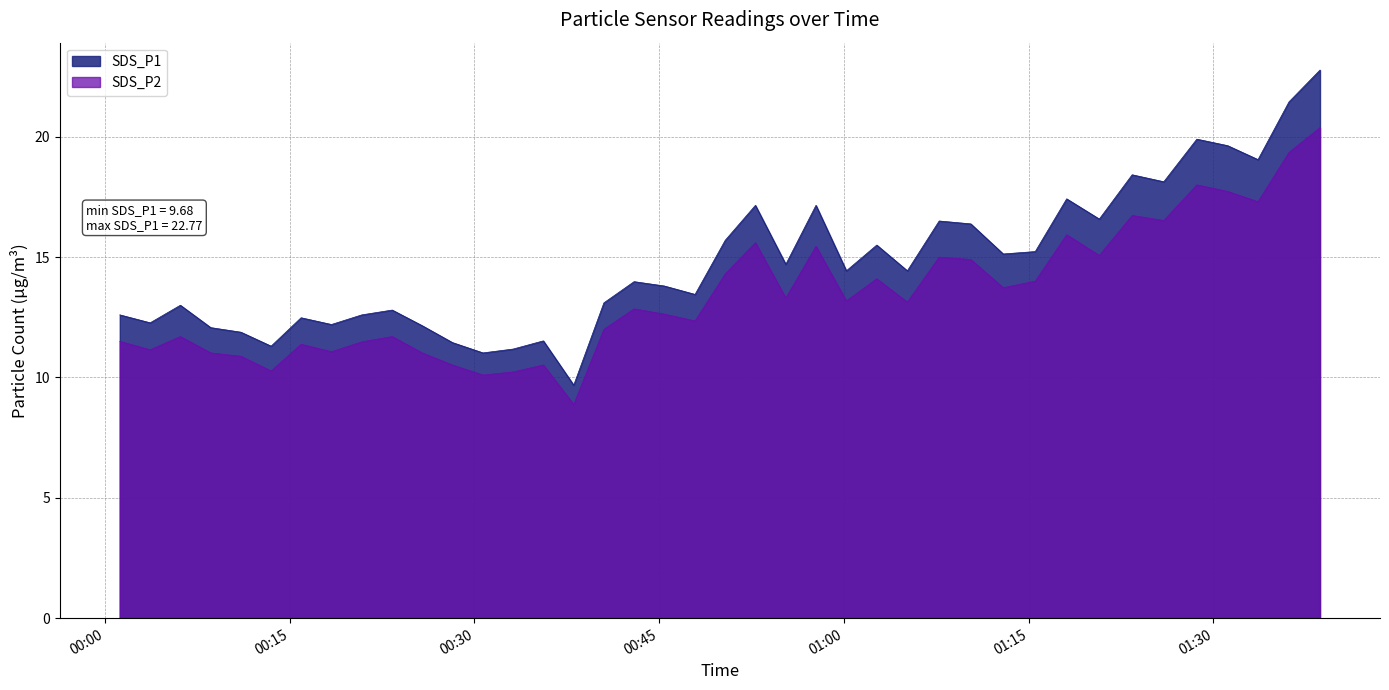

At which label does SDS_P1 reach its peak?

2021/06/18 01:38:39